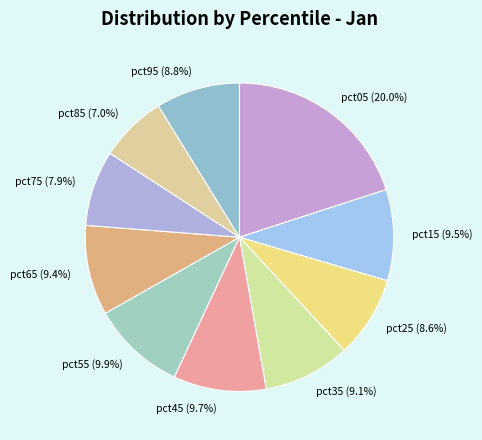

True or false: pct95 accounts for 9% of the total.

True